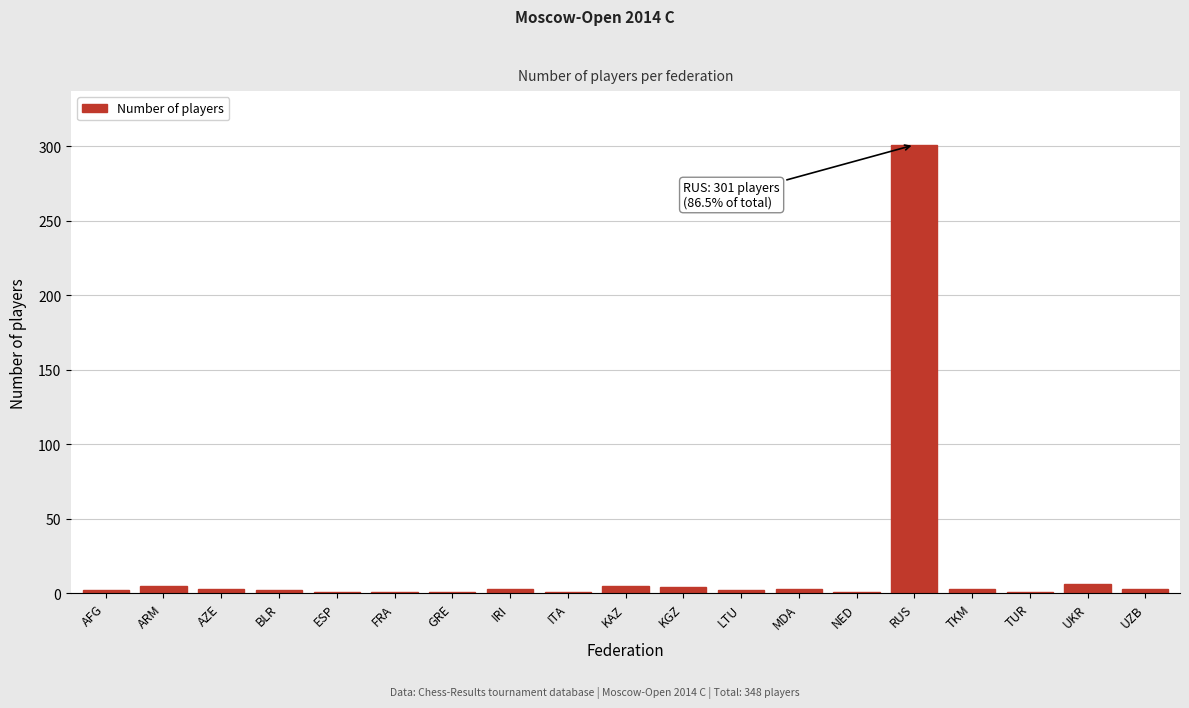

The value at RUS is 301. True or false?

True